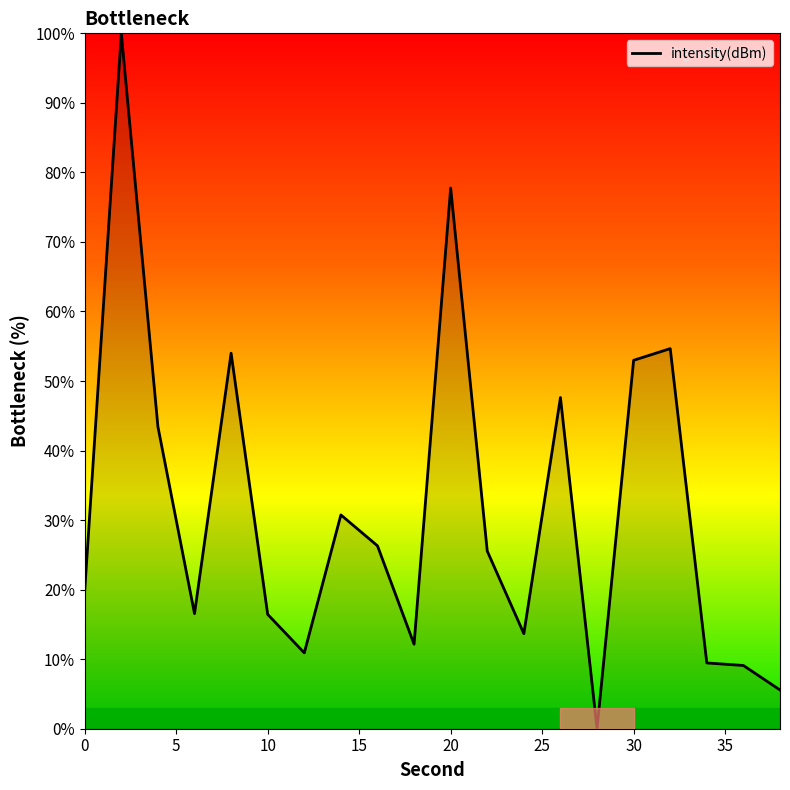

What is the difference between the maximum and minimum values?

100.0